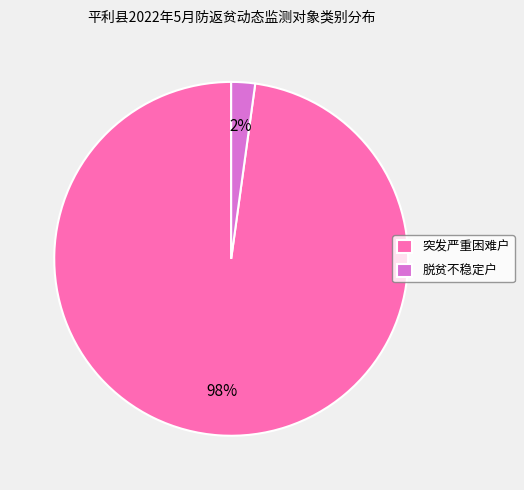

To the nearest percent, what percentage of the pie is 突发严重困难户?

98%